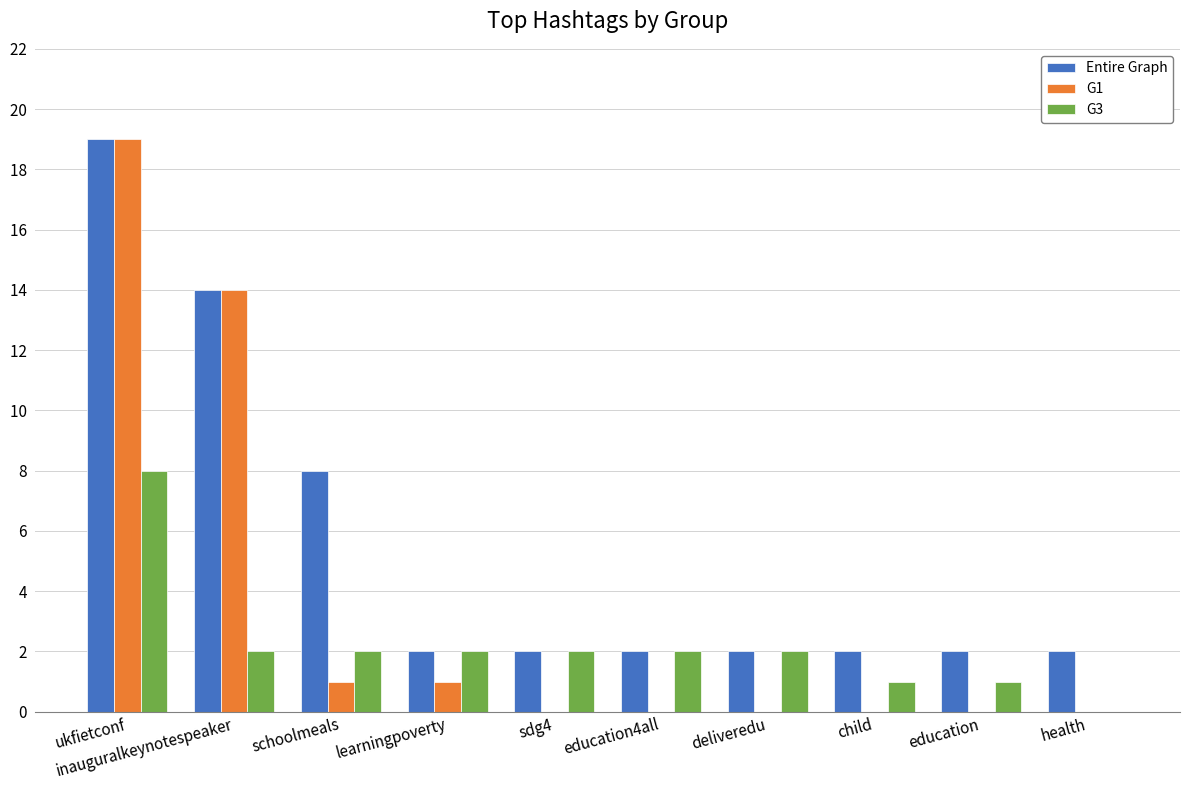

What are all the series names shown in the legend?

Entire Graph, G1, G3